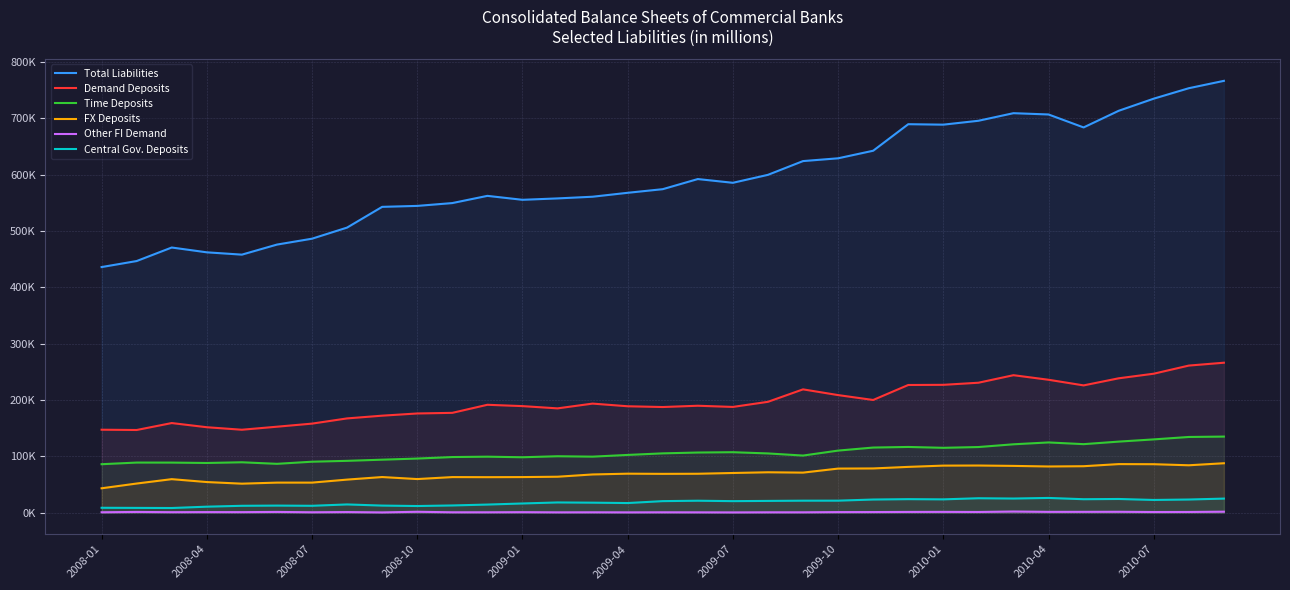

Where is Demand Deposits nearest to the value 206334?

2009-10